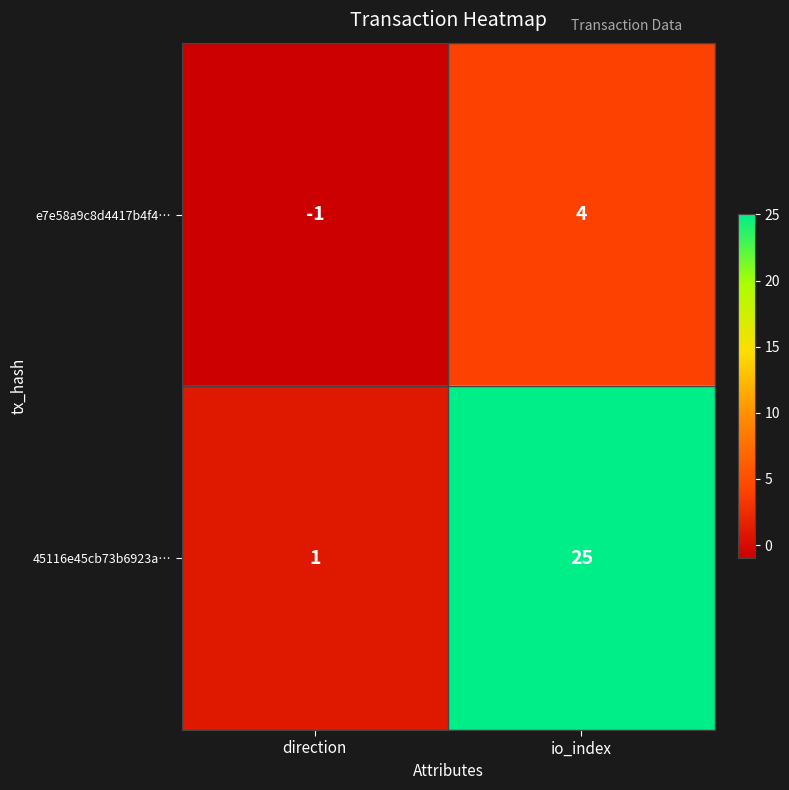

What is the sum of the 45116e45cb73b6923a… values at io_index and direction?

26